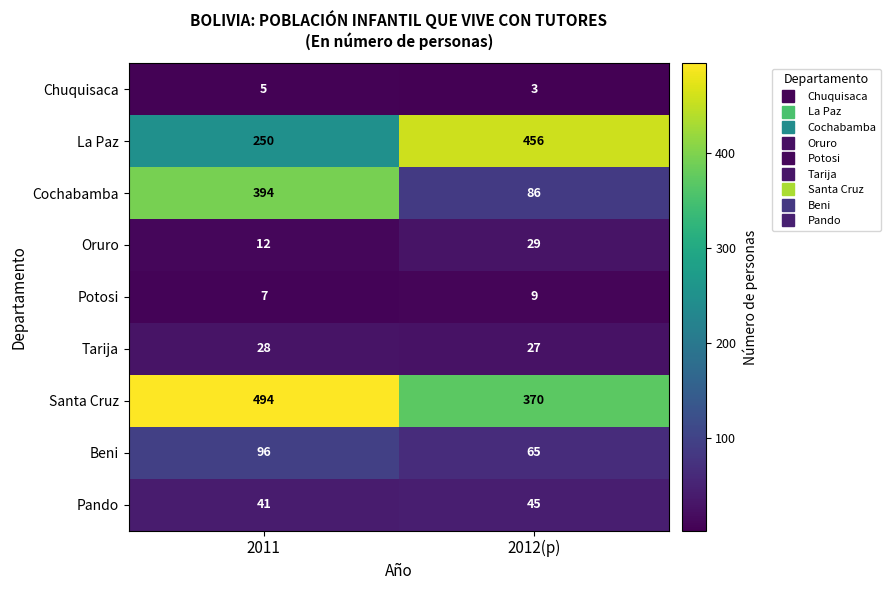

Reading right to left, what are all the values shown in this chart?

Chuquisaca: 3	5
La Paz: 456	250
Cochabamba: 86	394
Oruro: 29	12
Potosi: 9	7
Tarija: 27	28
Santa Cruz: 370	494
Beni: 65	96
Pando: 45	41